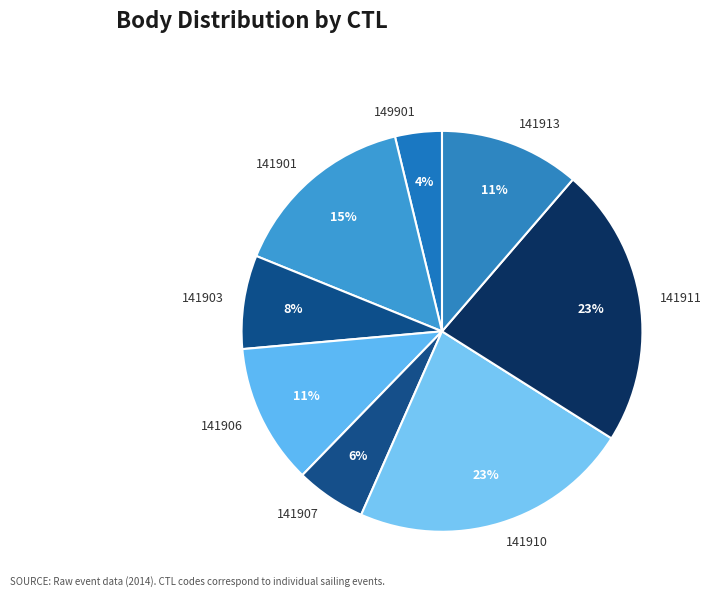

Between 141913 and 149901, which is larger?

141913